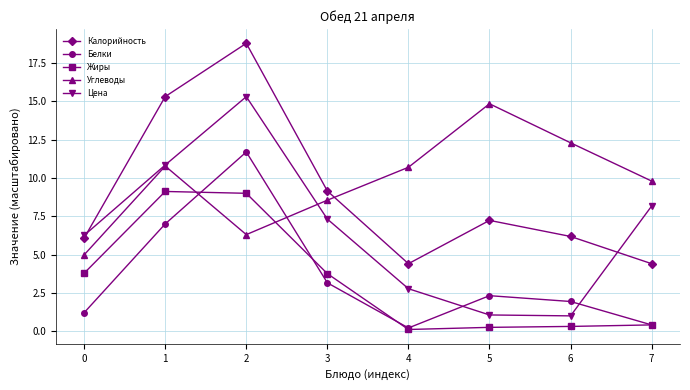

True or false: Калорийность has more than 2 interior local peaks.

False